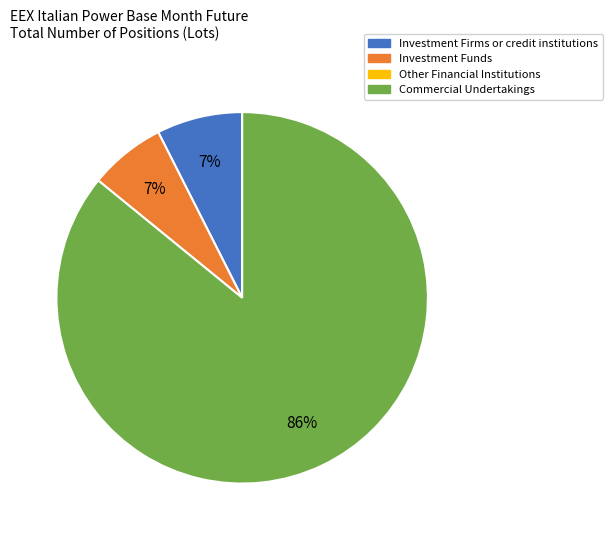

Does any single category account for the majority?

Yes